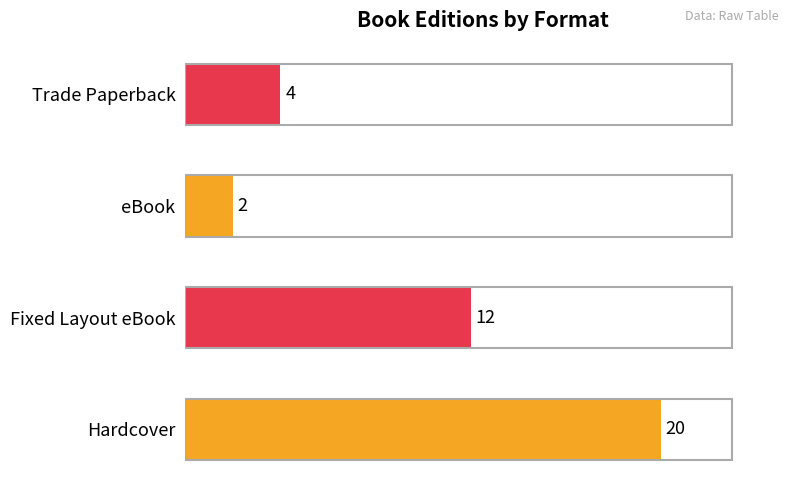

What is the greatest value displayed?

20